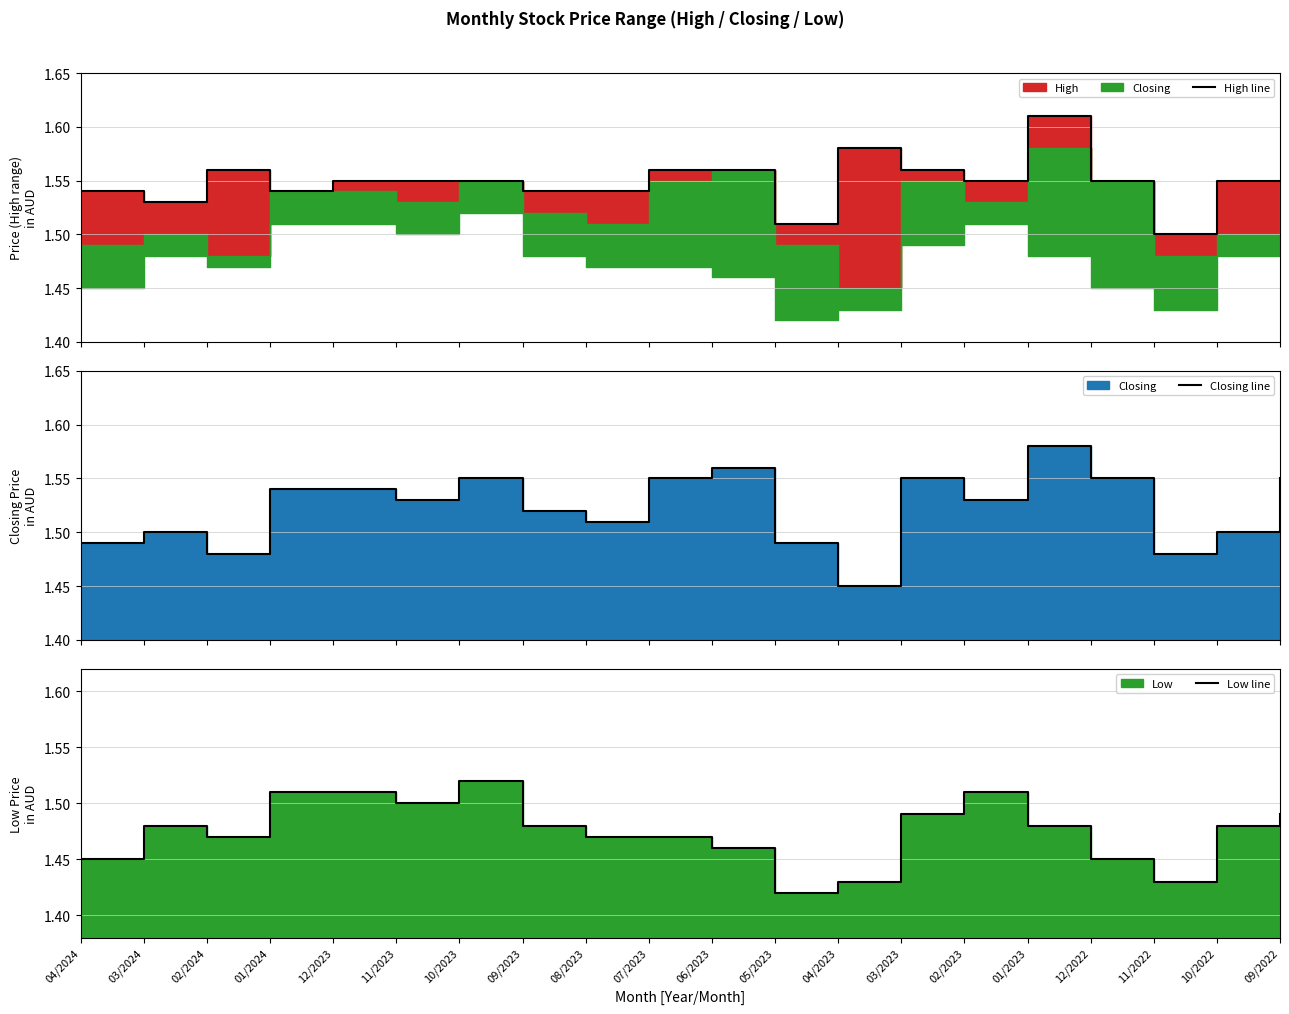

The value of Closing line at 03/2024 is 1.5. True or false?

True